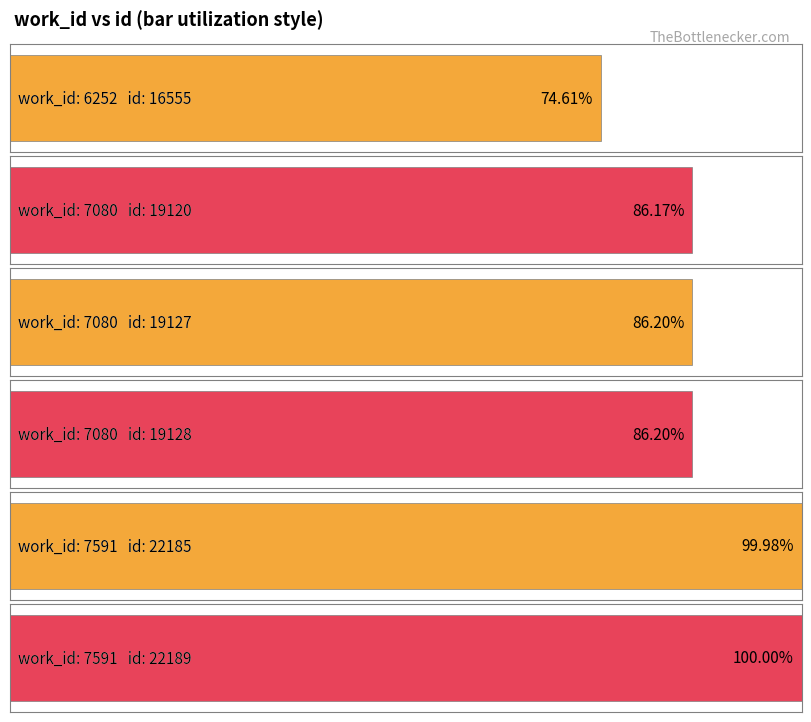

Reading right to left, what are all the values shown in this chart?

22189	22185	19128	19127	19120	16555